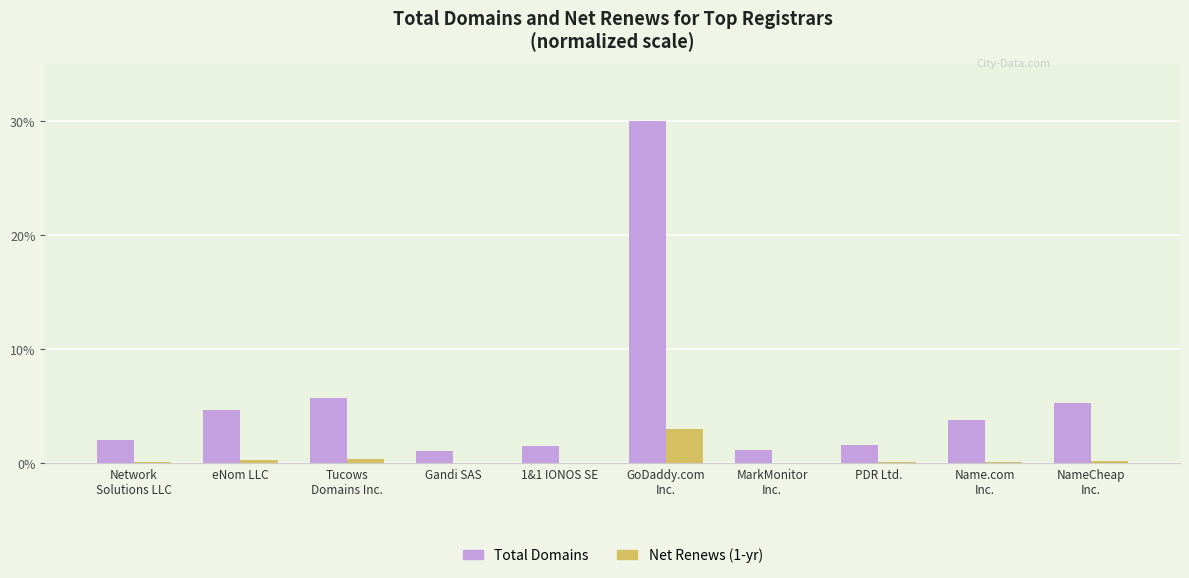

What is the maximum value shown in the chart?

30.0